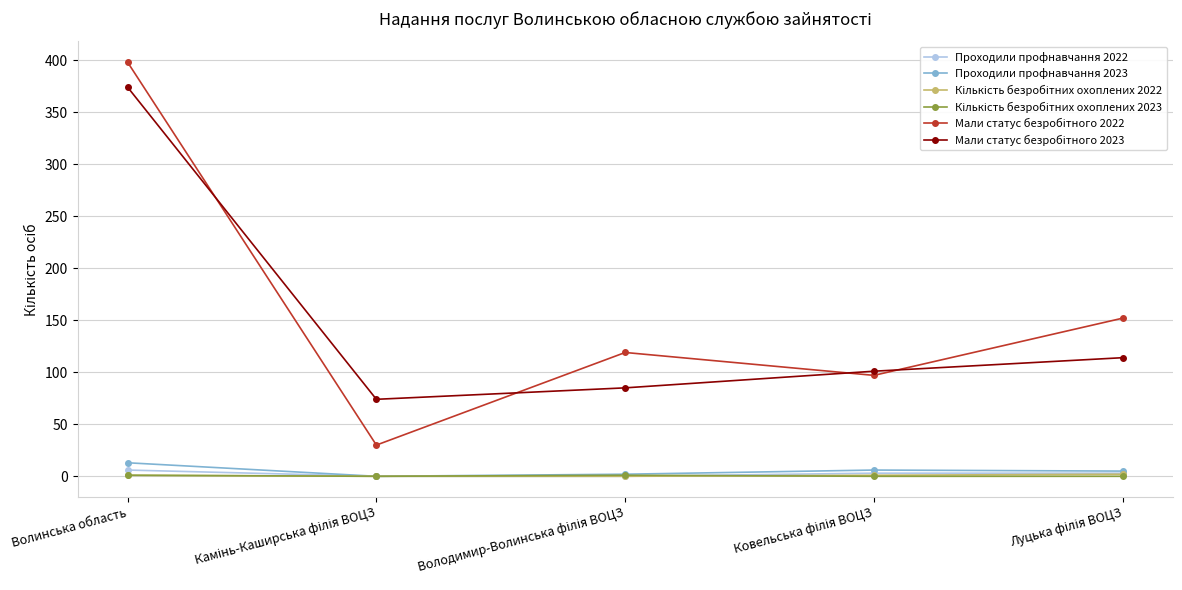

At which category is the sum across all series the highest?

Волинська область